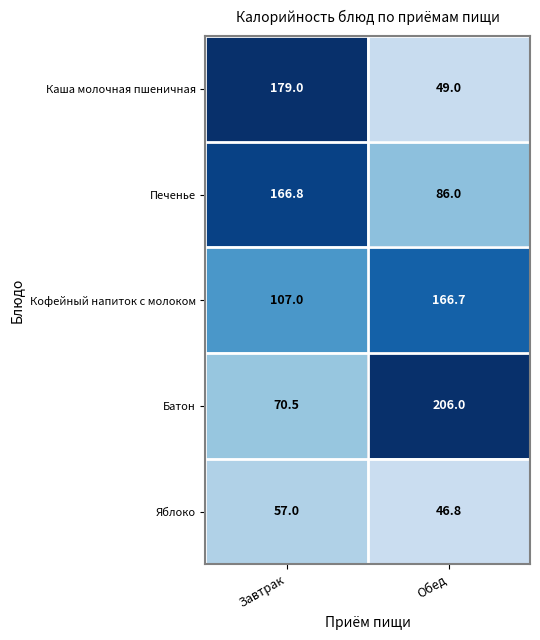

Where does the Печенье series first go above 166?

Завтрак